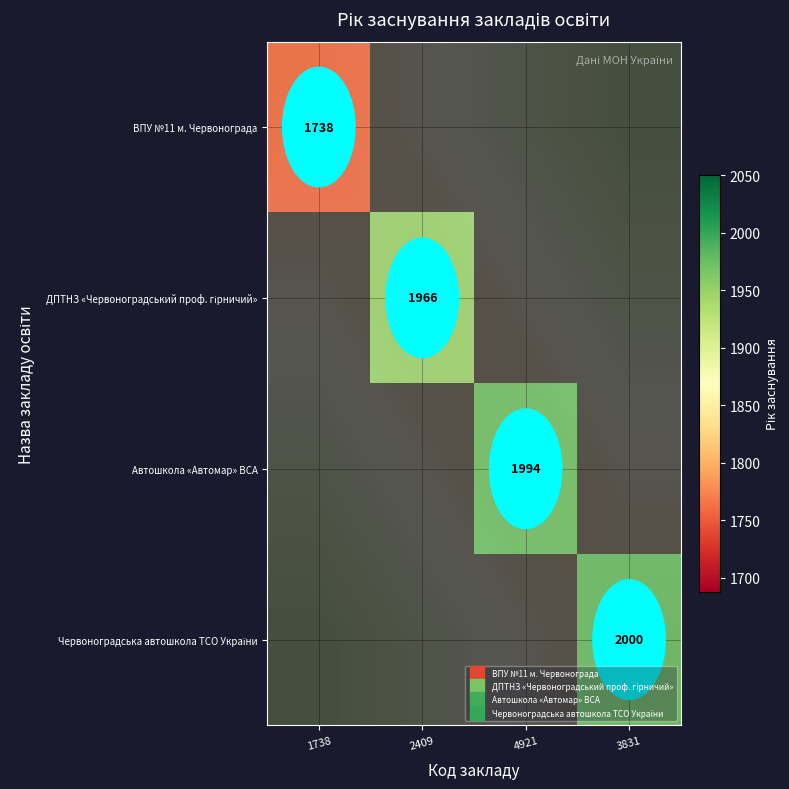

What is the total value across all series at 4921?

7680